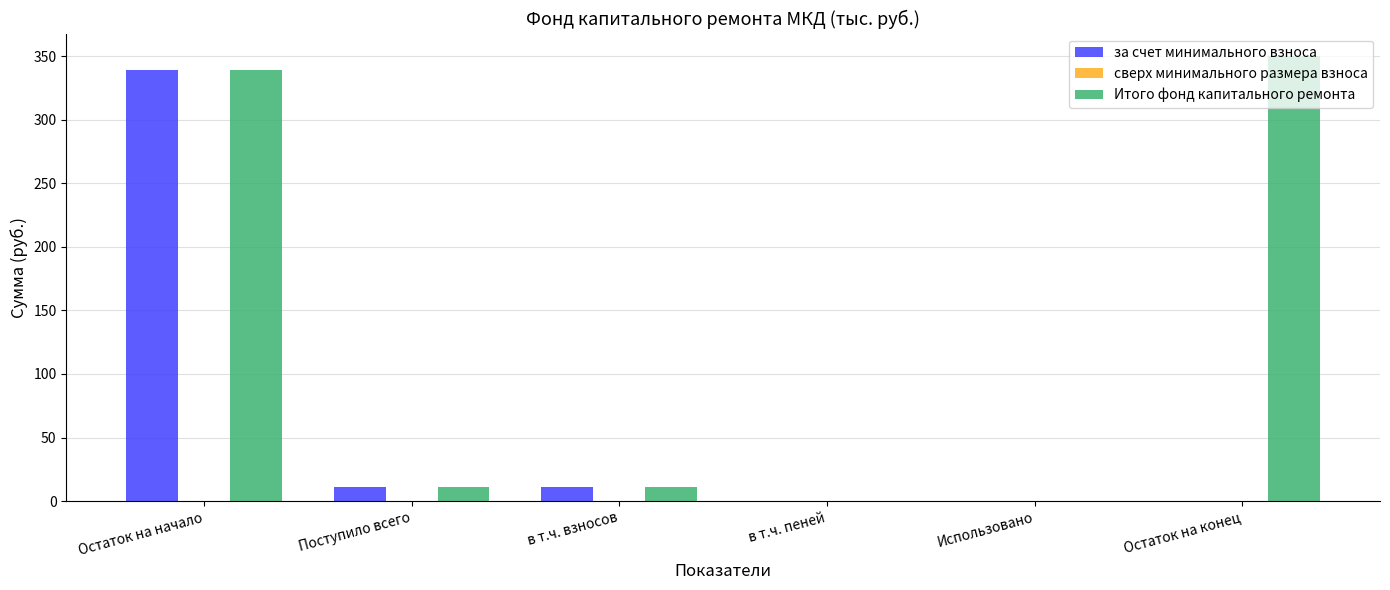

Read the Итого фонд капитального ремонта value at Поступило всего.

11.3